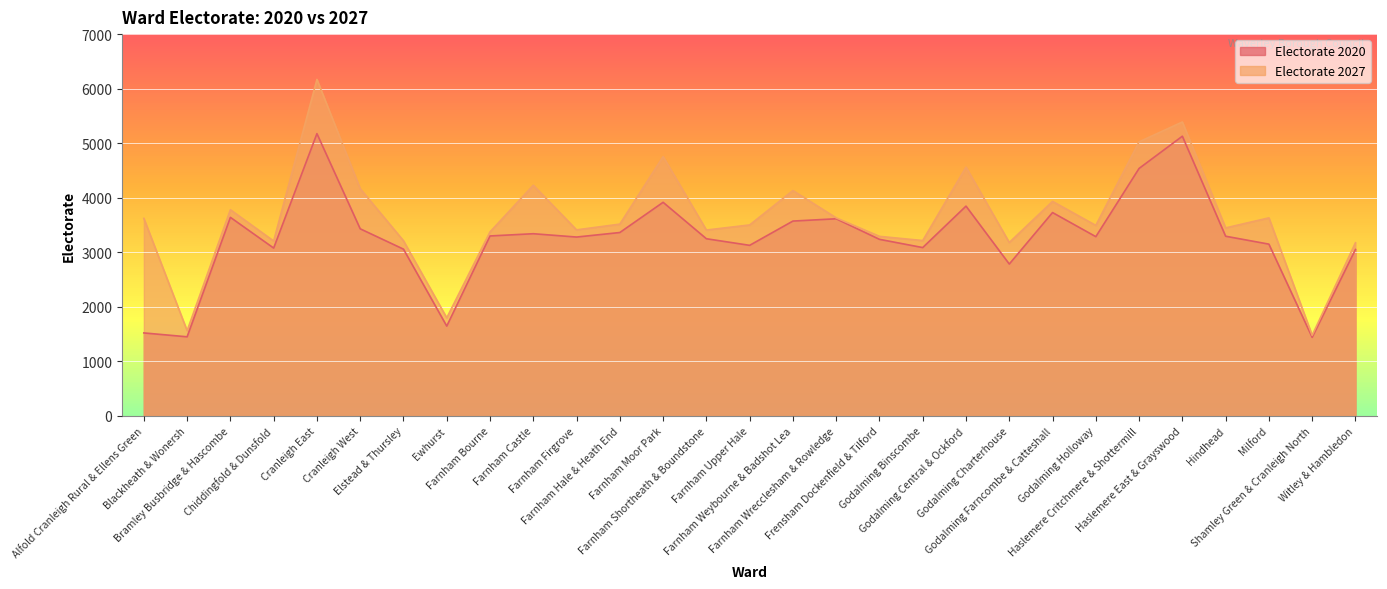

True or false: the data shows 1423.6 at Bramley Busbridge & Hascombe.

False